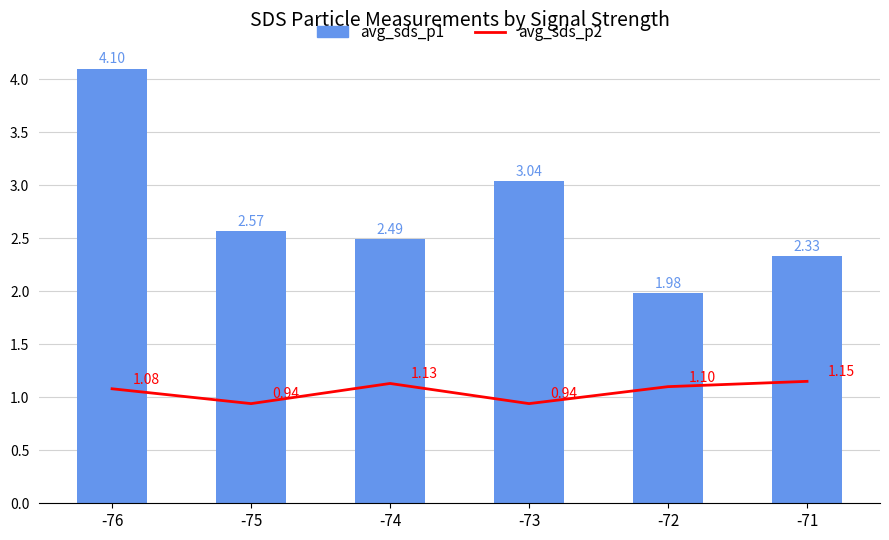

At how many categories does at least one series exceed 2?

5